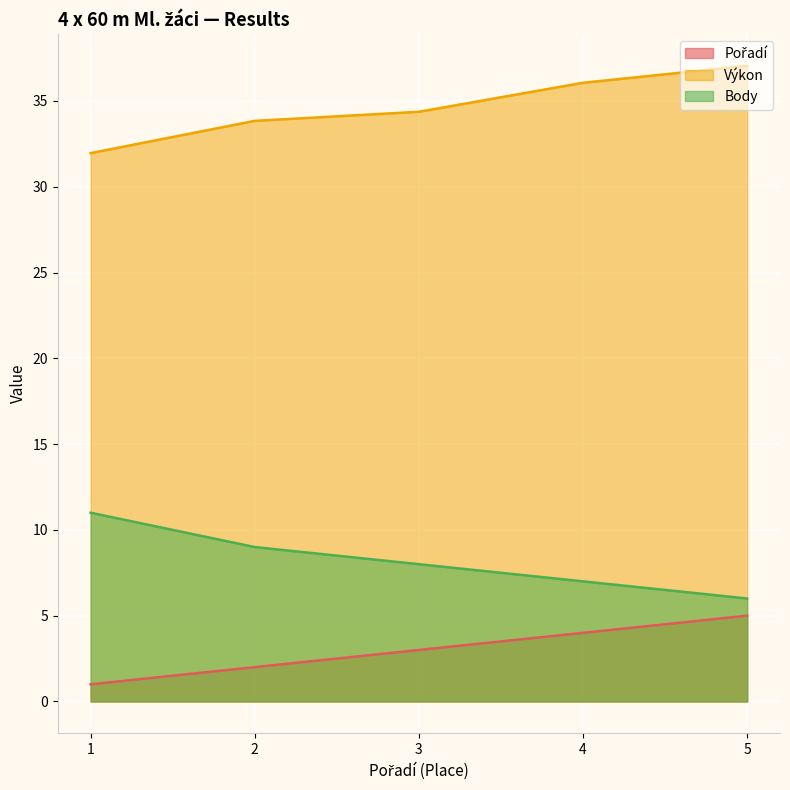

What is the value of the Výkon point at the 4th from the left?

36.1